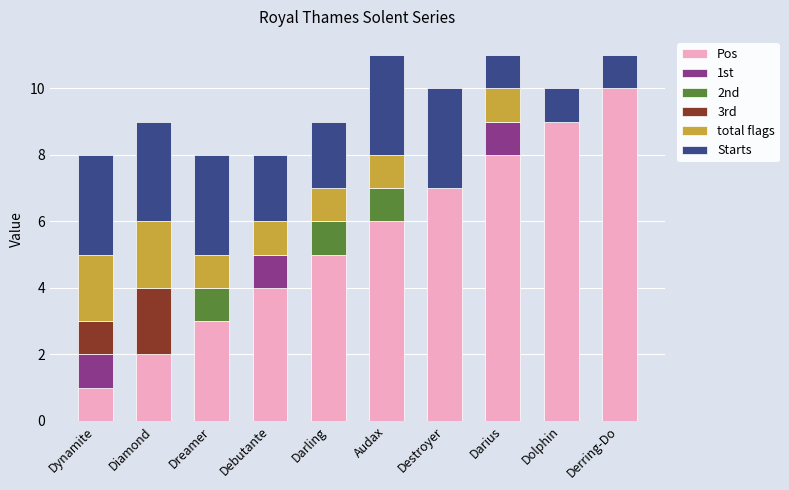

Which category has the highest value in the Pos series?

Derring-Do